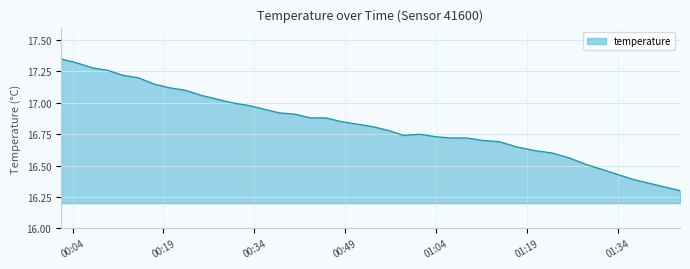

What is the difference between the maximum and minimum values?

1.1